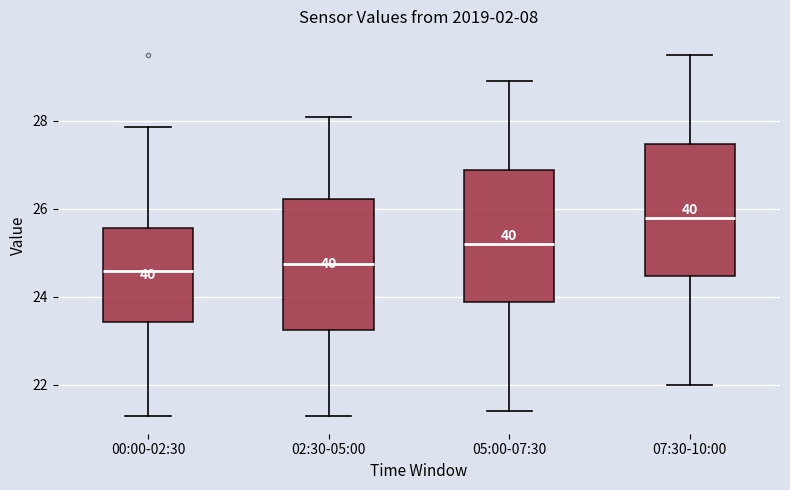

Where is the lower edge of the box for 07:30-10:00 on the y-axis? The values are not printed on the chart, so give them approximately, as read against the axis.

24.4